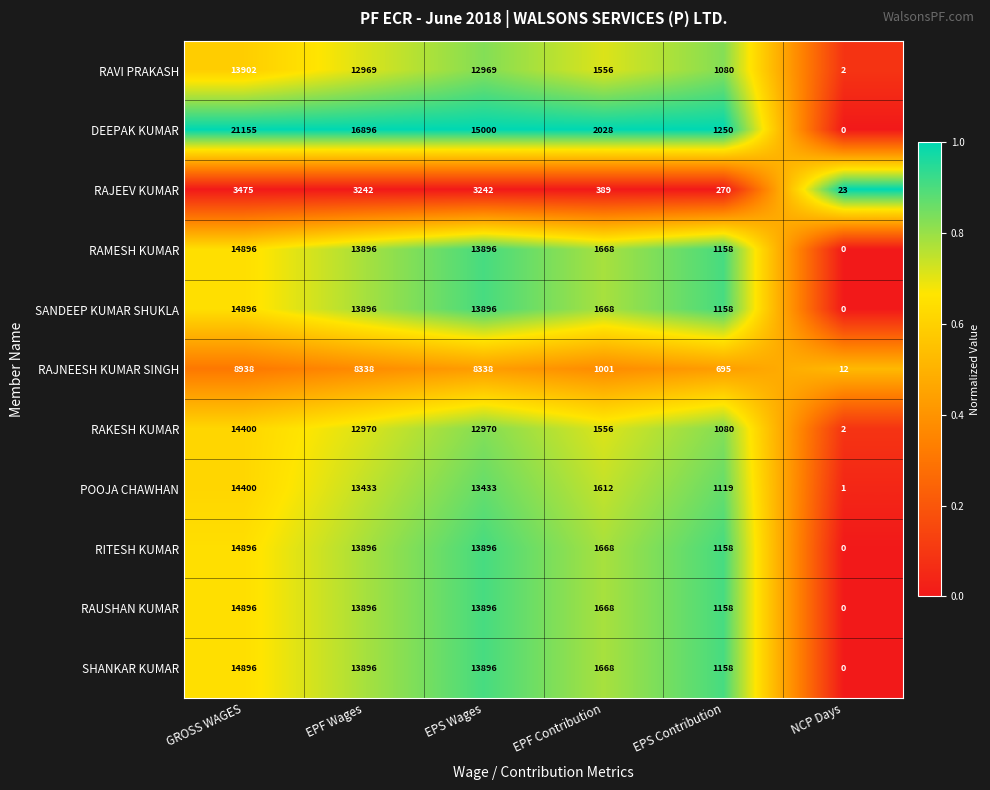

The RAJNEESH KUMAR SINGH series shows 305 at EPF Contribution. True or false?

False